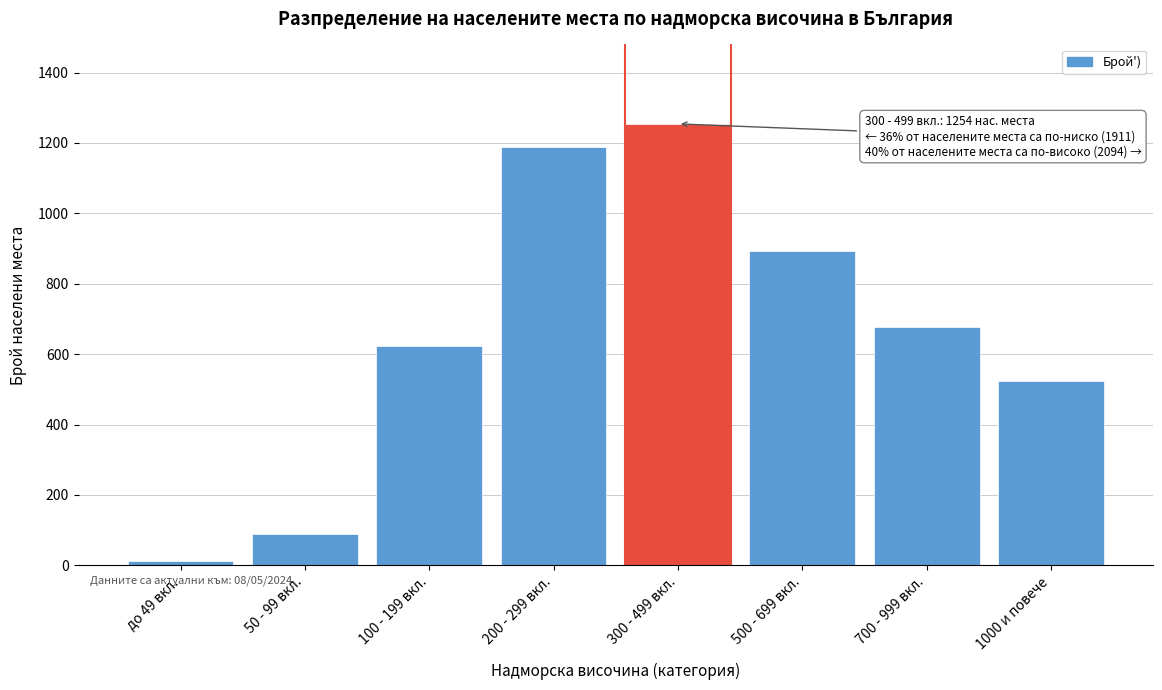

Reading left to right, list all the values displayed in this chart.

до 49 вкл.=12	50 - 99 вкл.=89	100 - 199 вкл.=623	200 - 299 вкл.=1187	300 - 499 вкл.=1254	500 - 699 вкл.=892	700 - 999 вкл.=678	1000 и повече=524